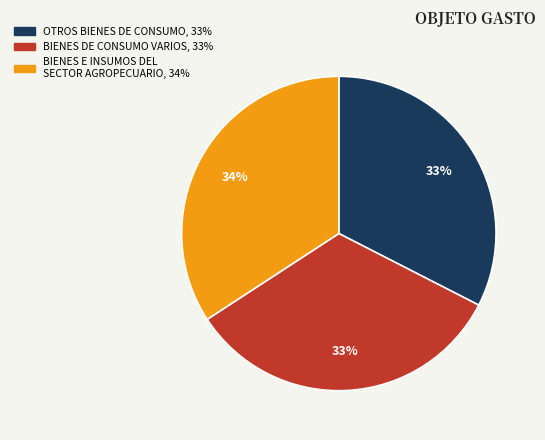

To the nearest percent, what percentage of the pie is OTROS BIENES DE CONSUMO?

33%